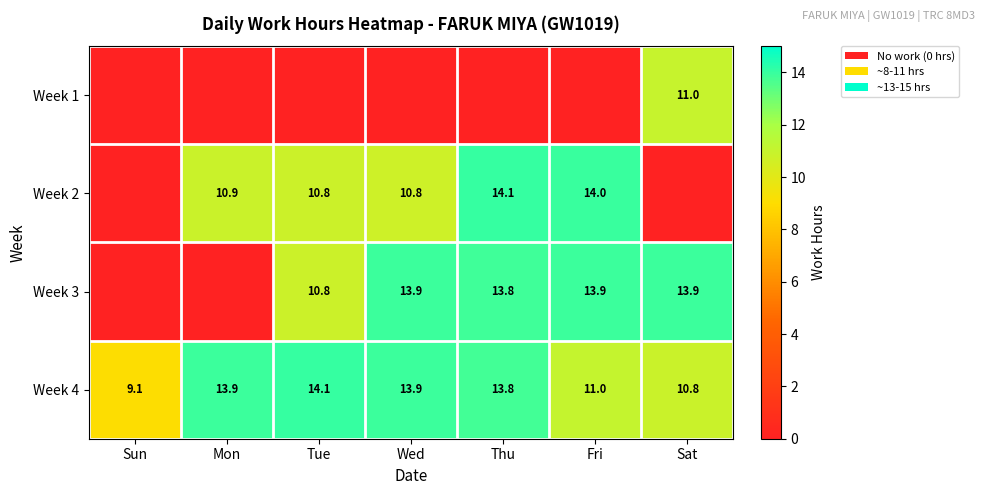

What is the lowest value of the Week 4 series?

9.1